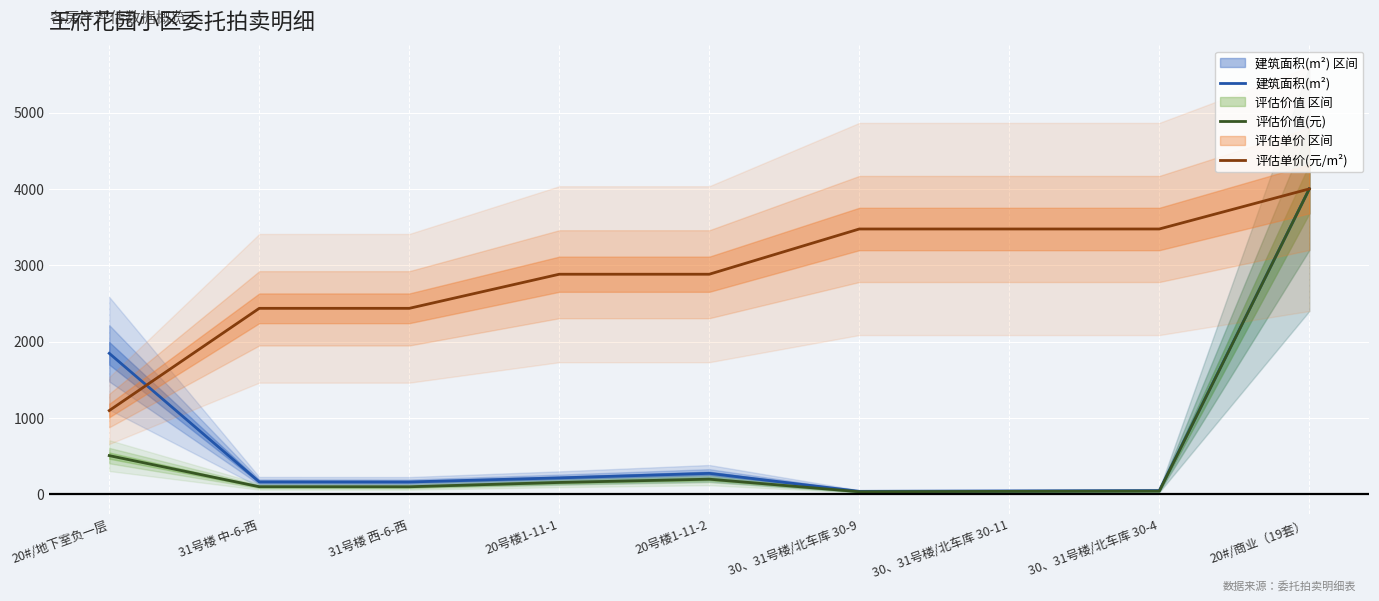

List the labels in order of 评估单价(元/m²) value, largest first.

20#/商业（19套）, 30、31号楼/北车库 30-9, 30、31号楼/北车库 30-11, 30、31号楼/北车库 30-4, 20号楼1-11-1, 20号楼1-11-2, 31号楼 中-6-西, 31号楼 西-6-西, 20#/地下室负一层